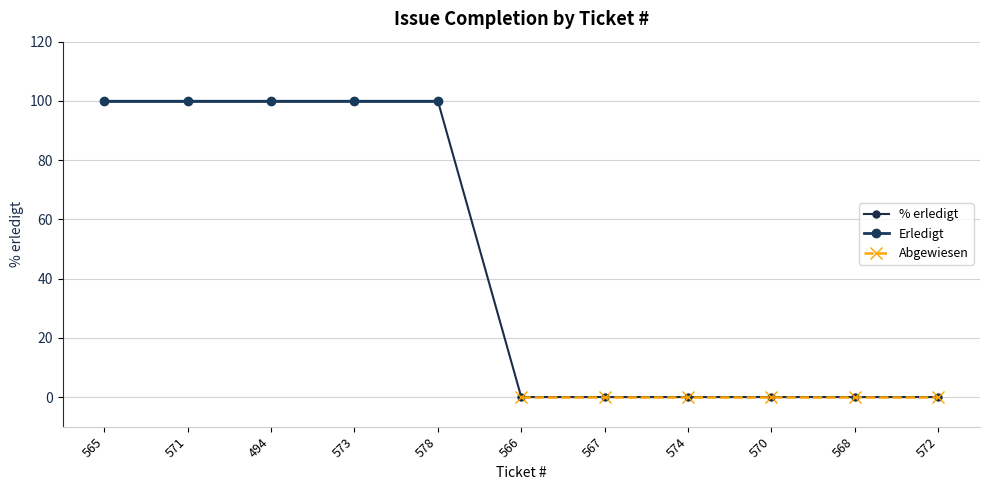

Reading left to right, what are all the values shown in this chart?

100	100	100	100	100	0	0	0	0	0	0